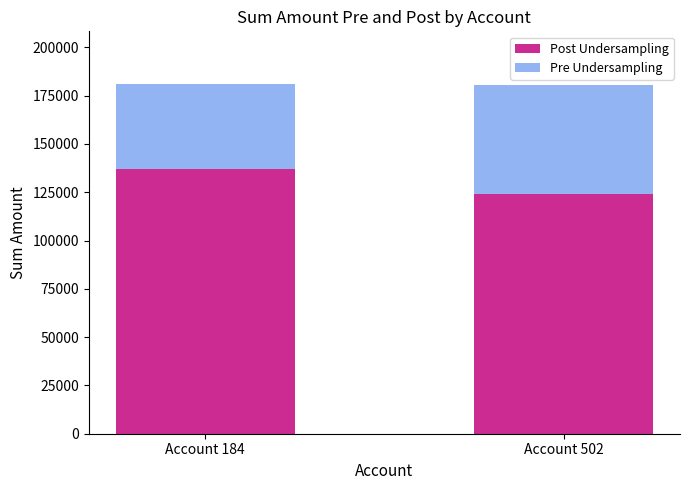

How many bars are there in total?

2